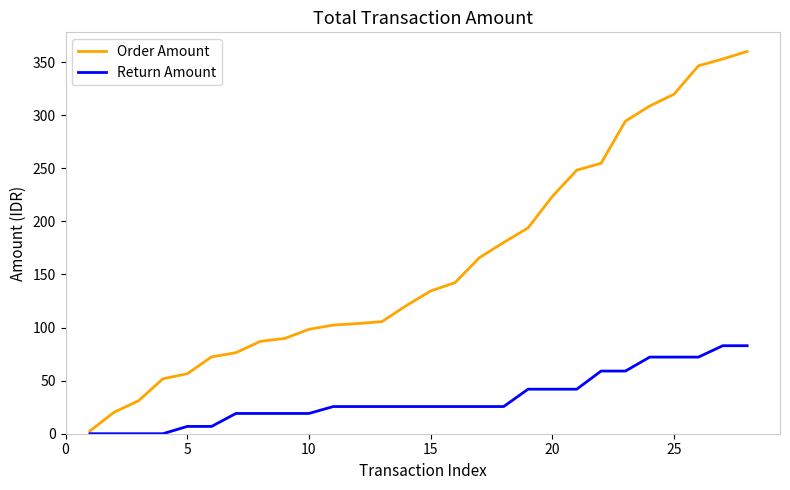

Which series has the largest total across all categories?

Order Amount